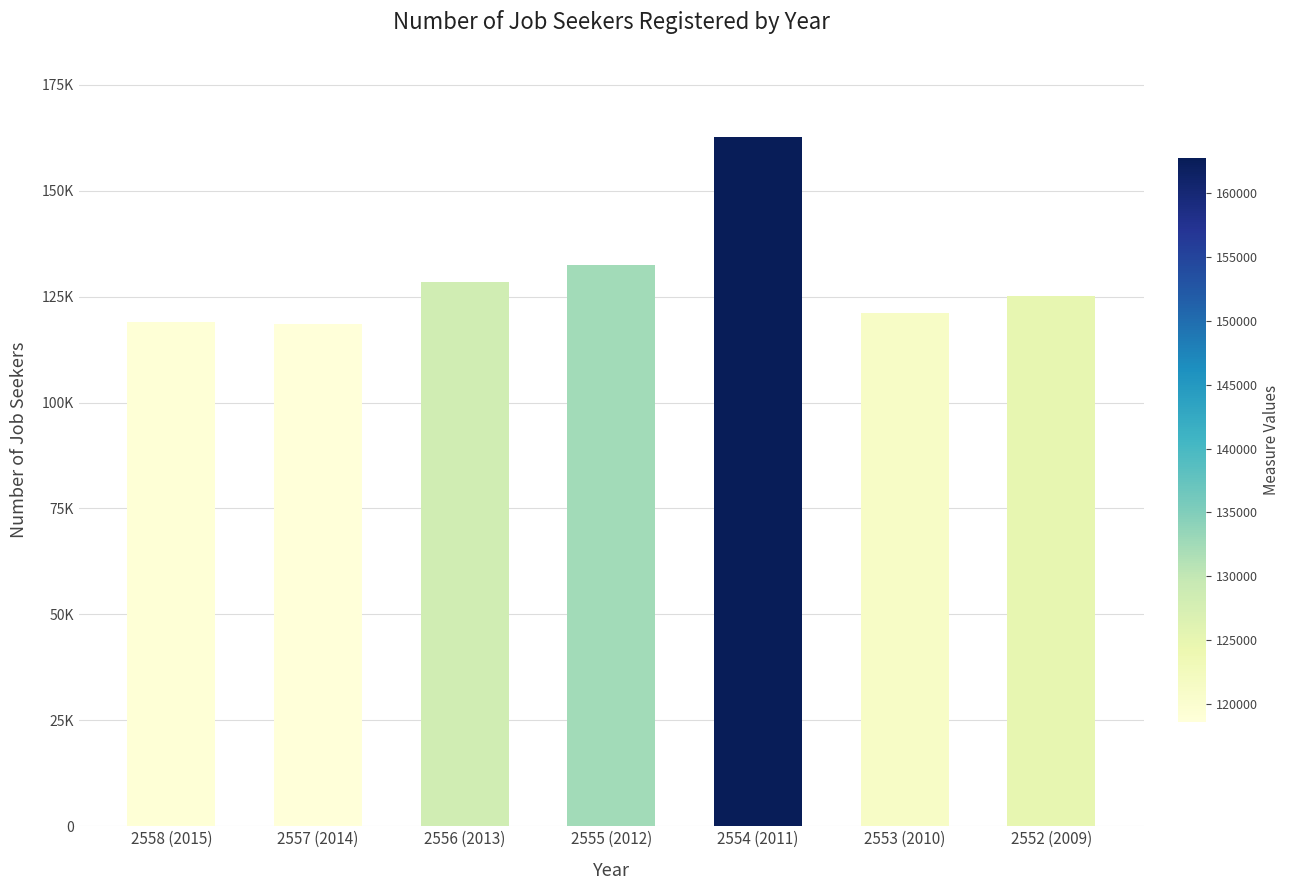

What position from the right is 2555 (2012)?

4